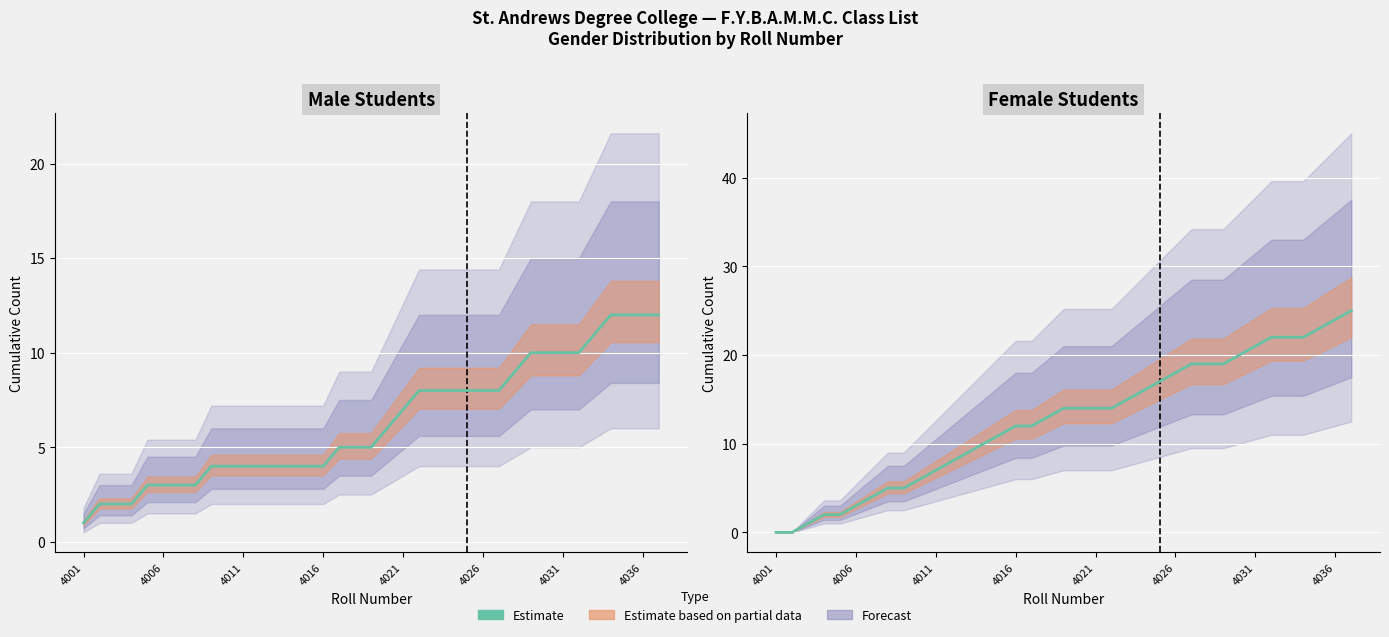

True or false: there are more than 1 points higher than both neighbors.

False